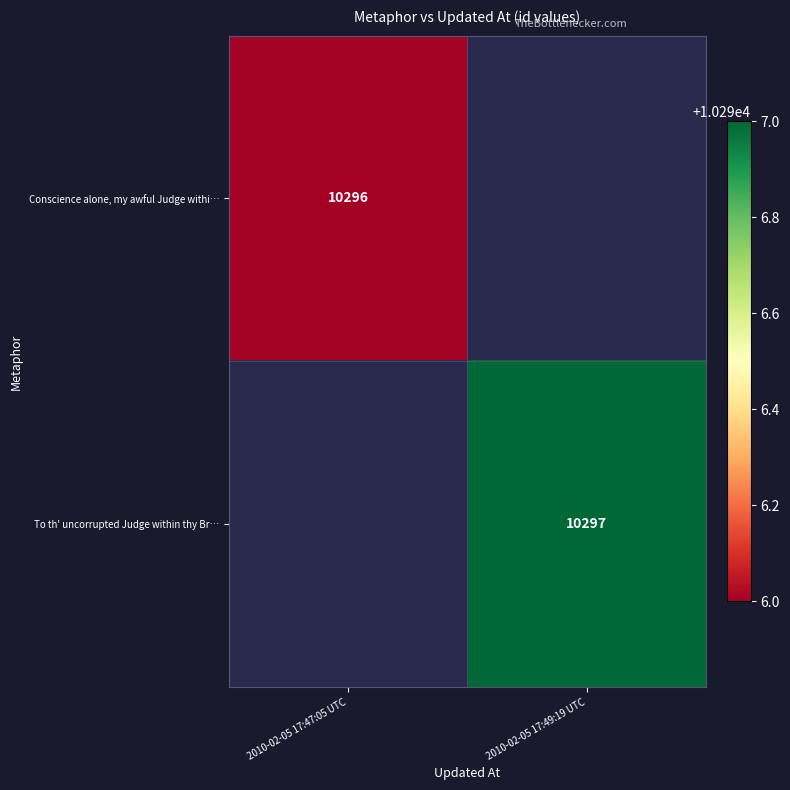

True or false: Conscience alone, my awful Judge withi… has a value of 13962 at 2010-02-05 17:47:05 UTC.

False